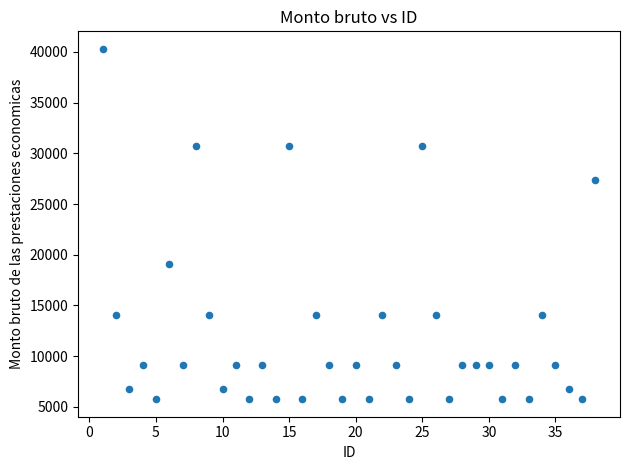

What is the range of X values (max minus min)?

37.0